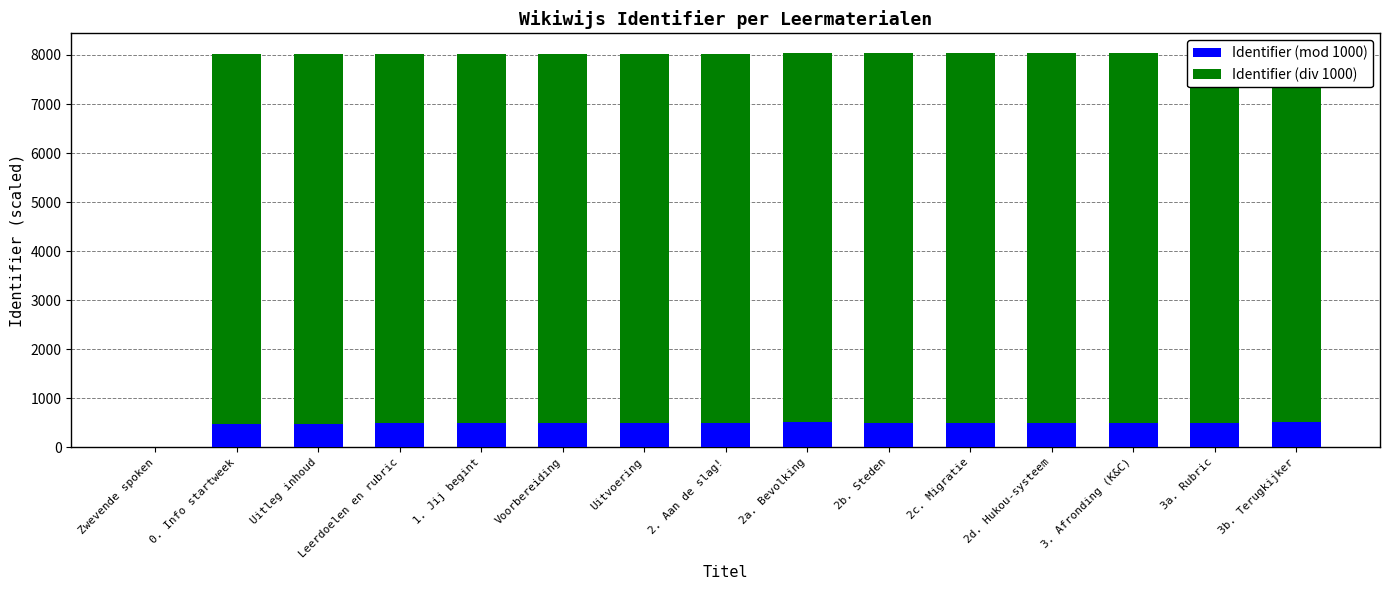

Which series has the widest spread of values?

Identifier (div 1000)